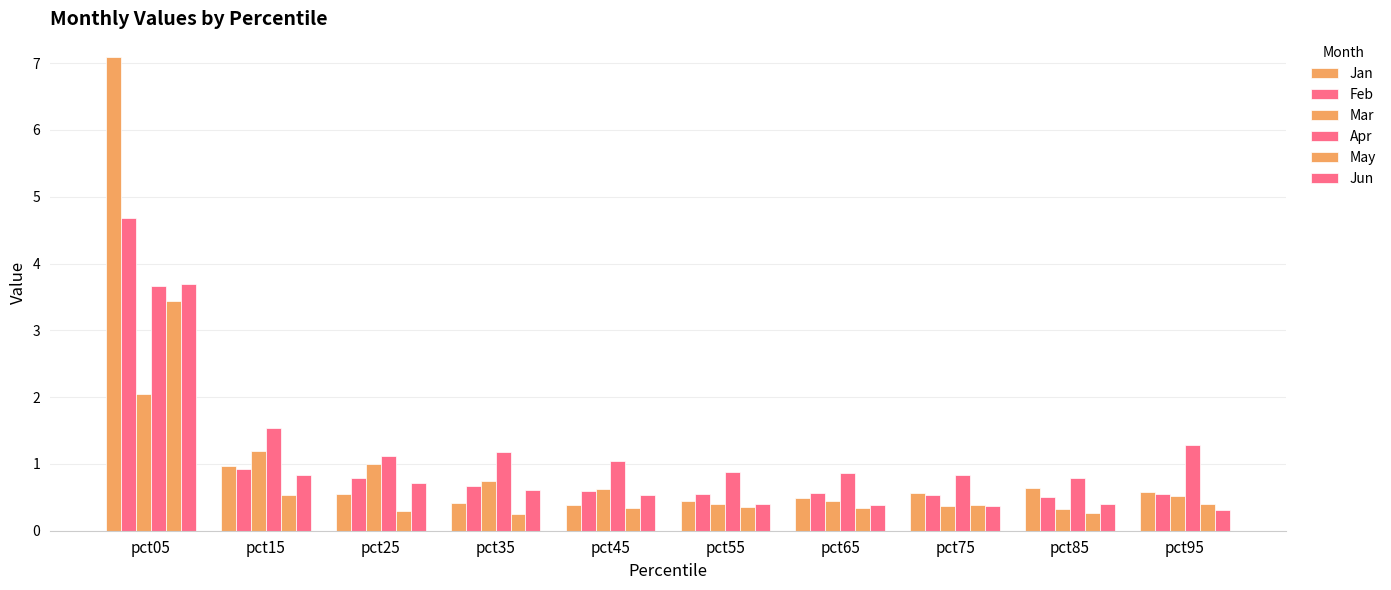

The value of Apr at pct15 is 0.5. True or false?

False